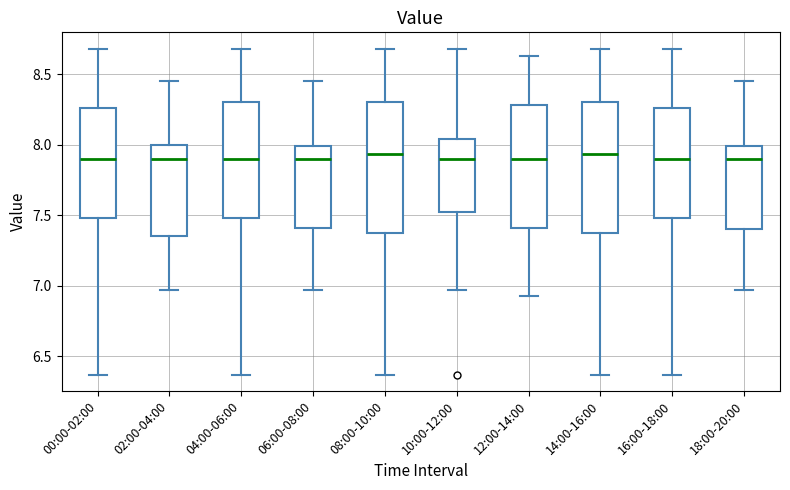

Where does the median line of the box for 08:00-10:00 sit on the y-axis? The values are not printed on the chart, so give them approximately, as read against the axis.

7.95